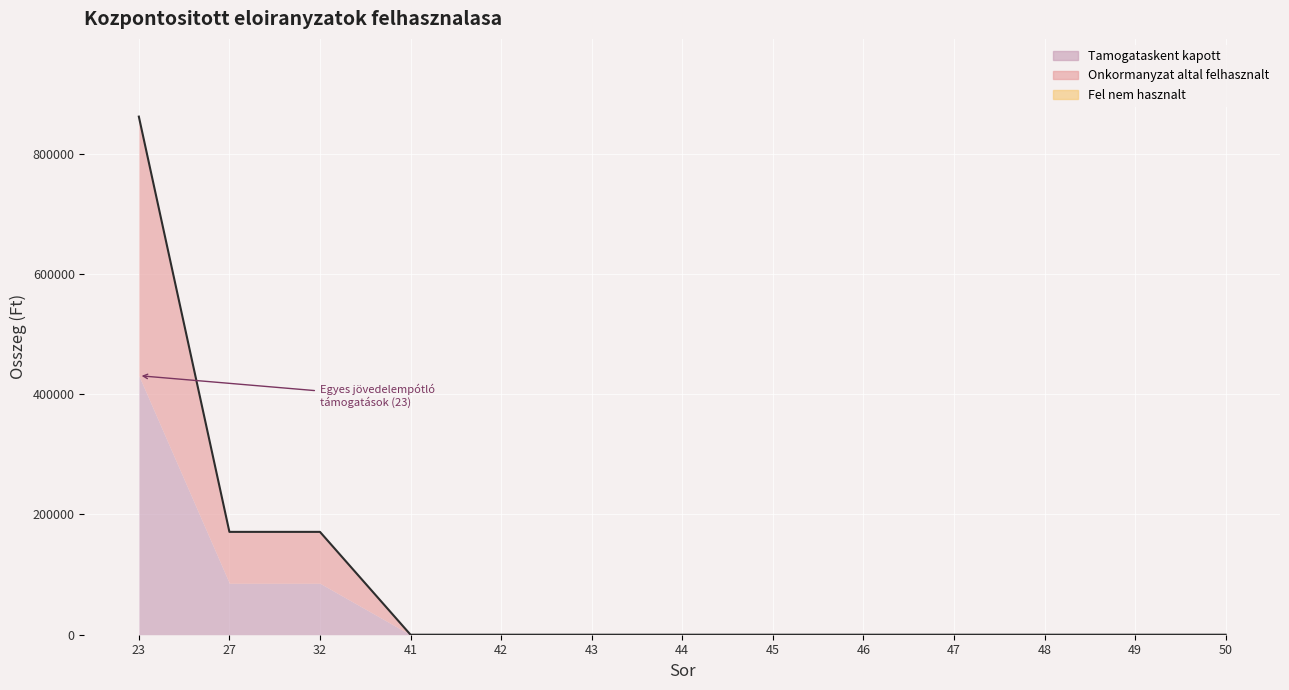

At which label does Tamogataskent kapott reach its minimum?

41